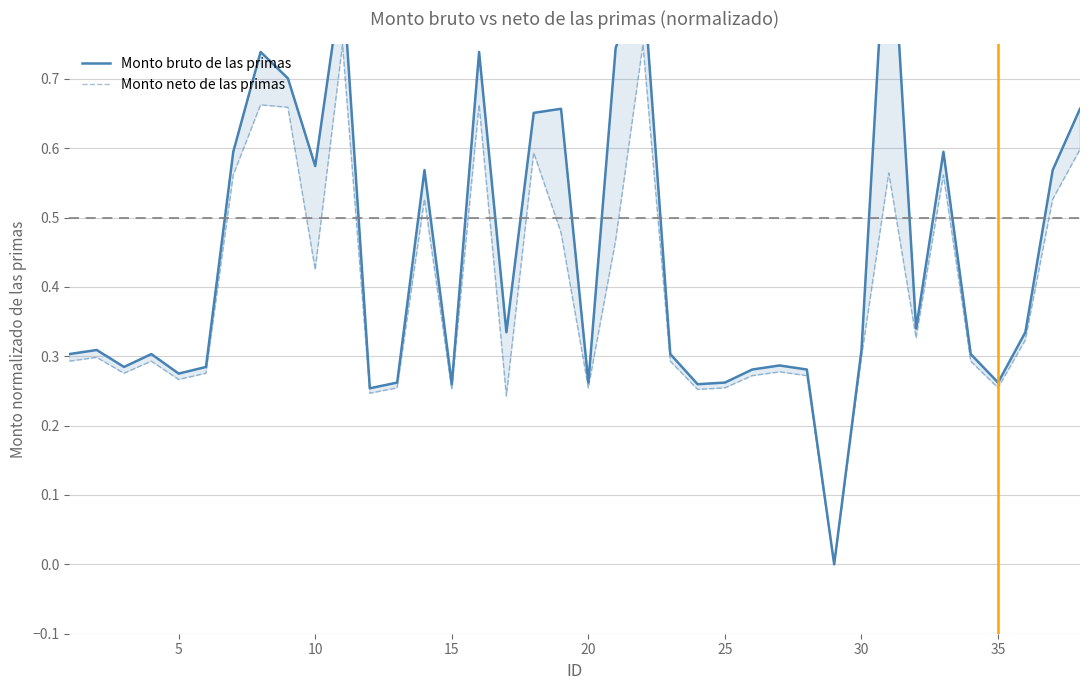

Count the Monto neto de las primas values in the range 0 to 1.

38